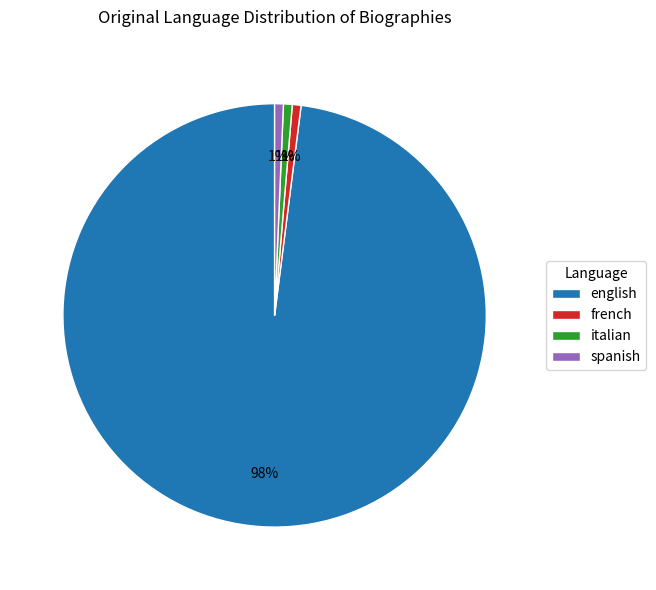

Combined, do spanish and french account for over 50%?

No